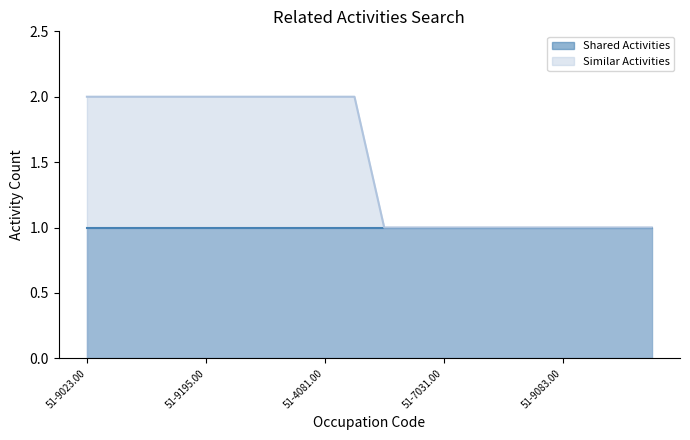

True or false: the data shows 0 at 51-7011.00.

False